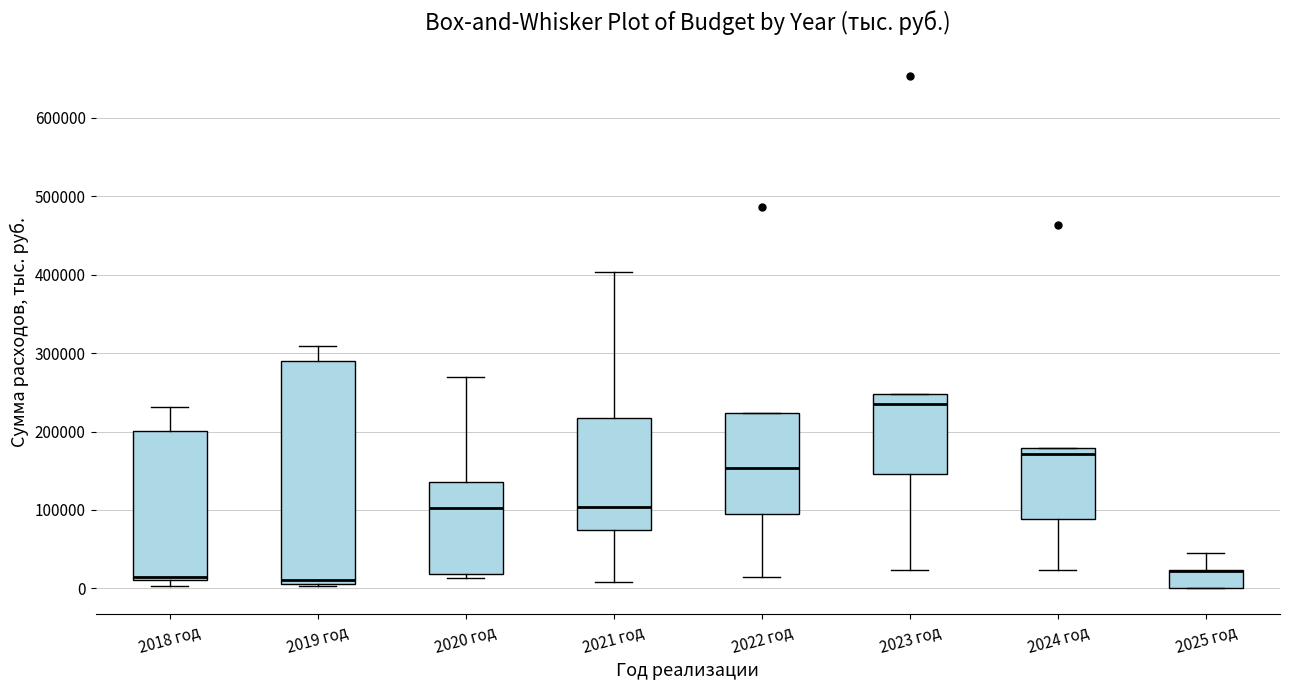

Where does the upper whisker of the box for 2025 год end on the y-axis? The values are not printed on the chart, so give them approximately, as read against the axis.

50000